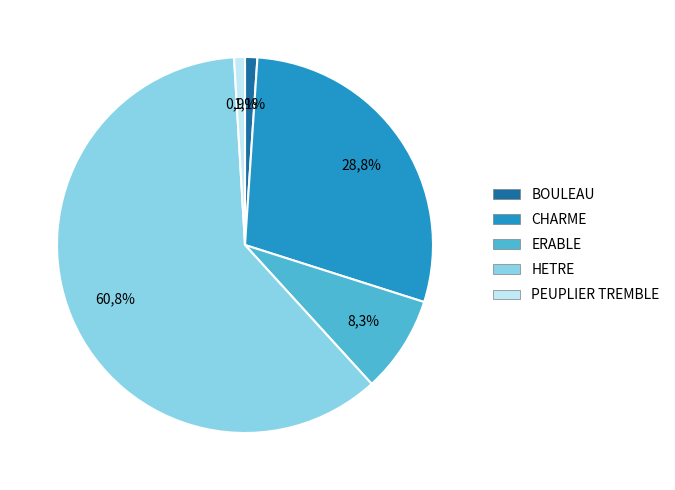

How much of the chart is everything except BOULEAU?

98.9%